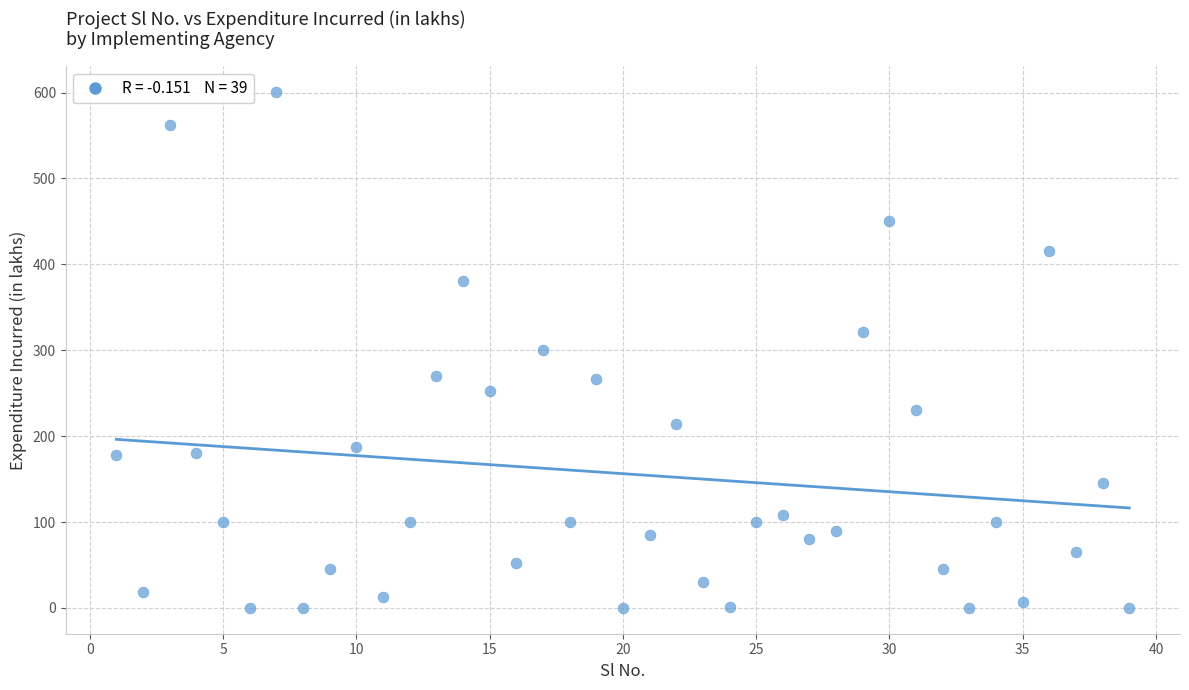

What is the range of Y values (max minus min)?

600.5